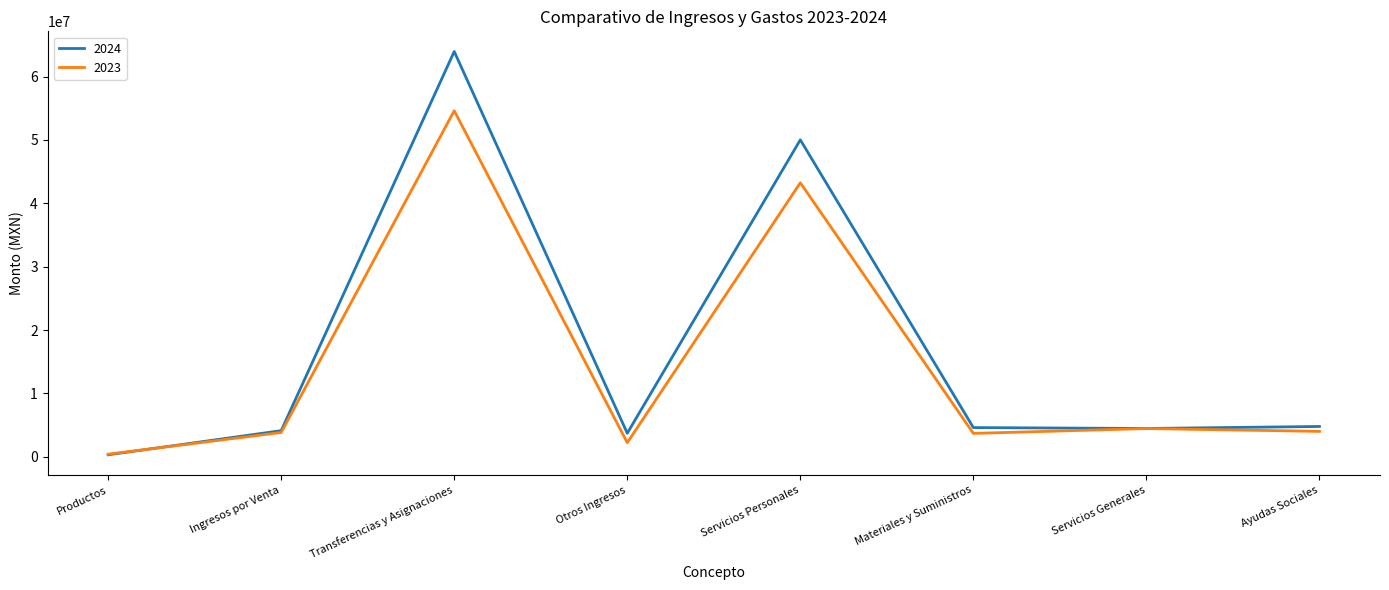

At which category is the sum across all series the highest?

Transferencias y Asignaciones